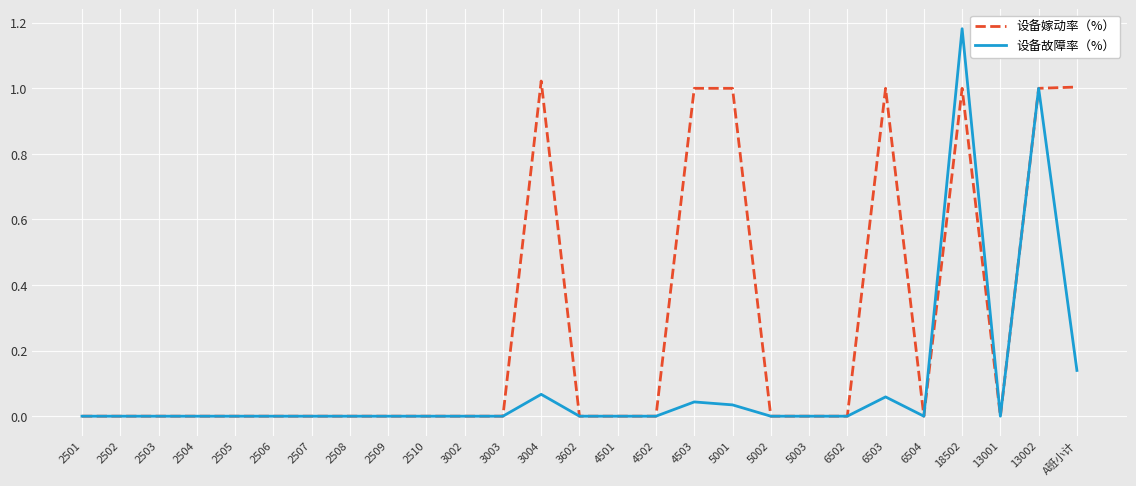

What is the total value across all series at 6503?

1.1